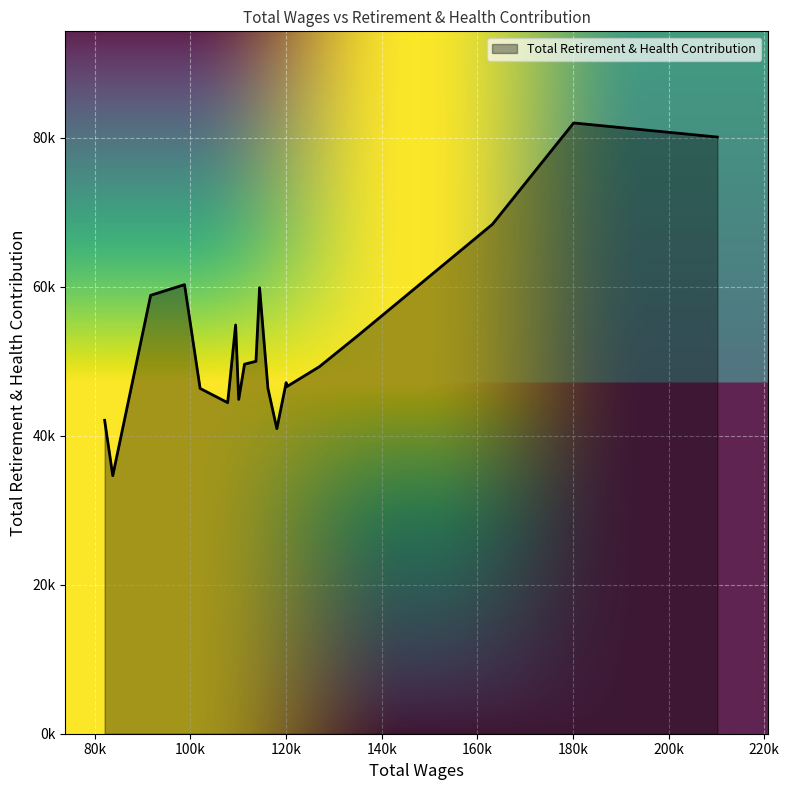

Does the chart have visible grid lines?

Yes